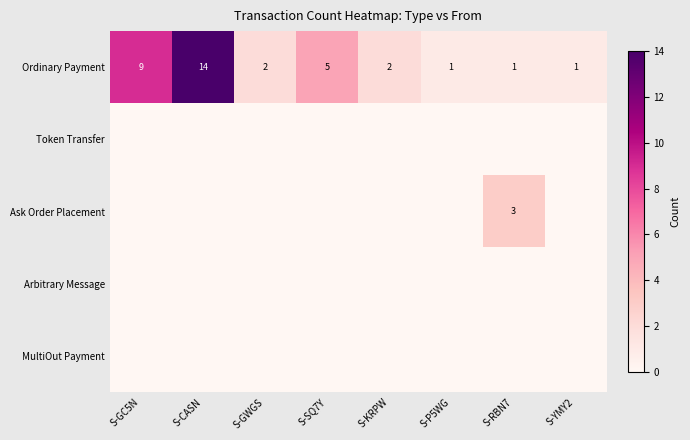

The Ordinary Payment series shows 3 at S-KRPW. True or false?

False